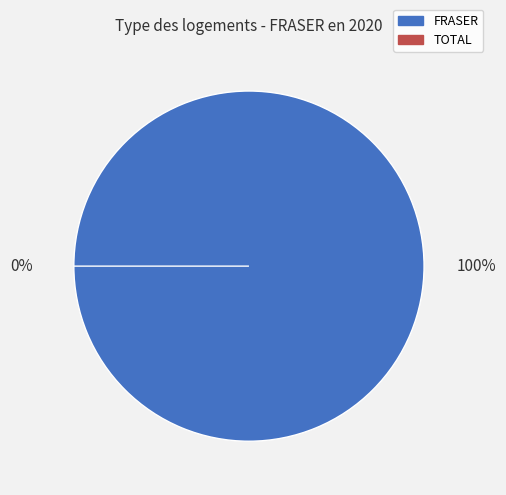

To the nearest percent, what is the average slice percentage?

50%